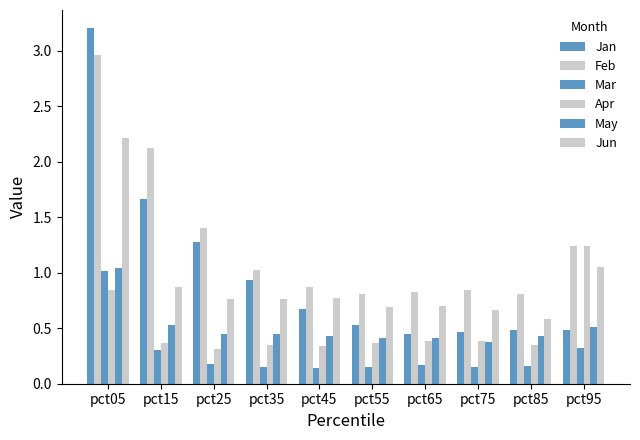

How many values in the Feb series are below 1?

5